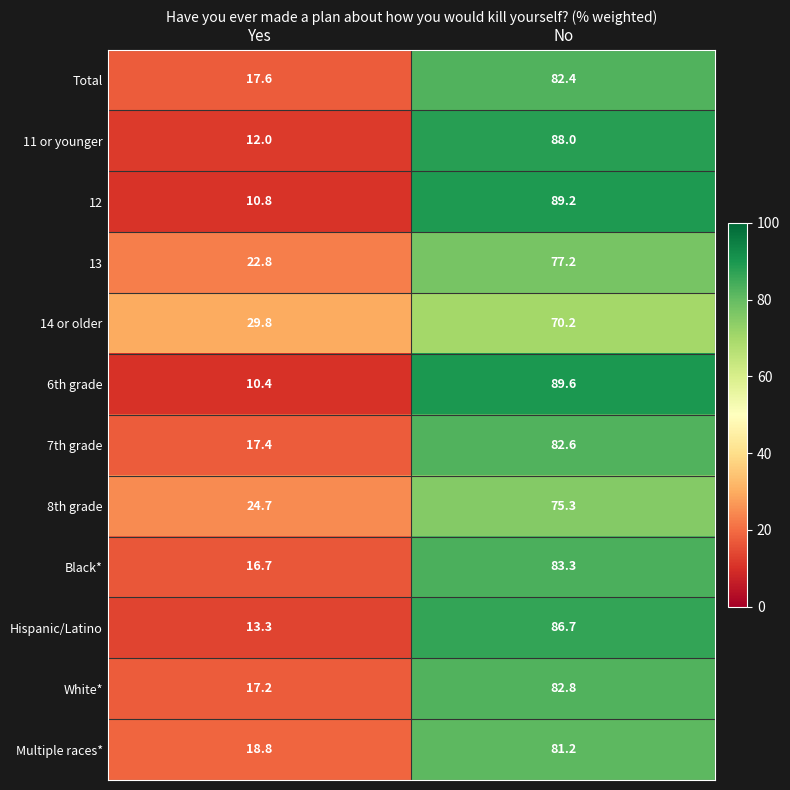

Reading left to right, what are all the values shown in this chart?

Total: Yes=17.6	No=82.4
11 or younger: Yes=12.0	No=88.0
12: Yes=10.8	No=89.2
13: Yes=22.8	No=77.2
14 or older: Yes=29.8	No=70.2
6th grade: Yes=10.4	No=89.6
7th grade: Yes=17.4	No=82.6
8th grade: Yes=24.7	No=75.3
Black*: Yes=16.7	No=83.3
Hispanic/Latino: Yes=13.3	No=86.7
White*: Yes=17.2	No=82.8
Multiple races*: Yes=18.8	No=81.2